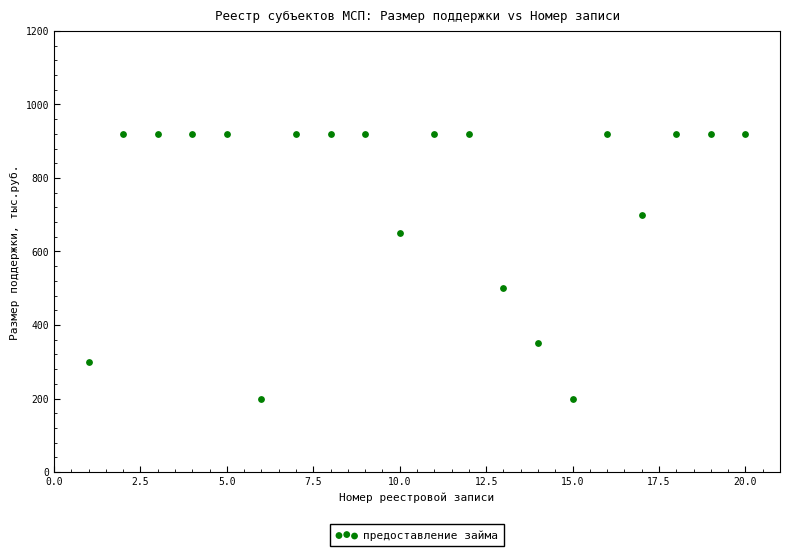

What Y value in the scatter plot is closest to 560?

500